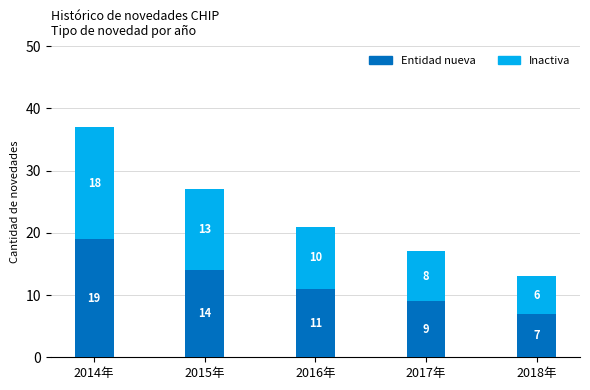

What is the total value across all series at 2014年?

37